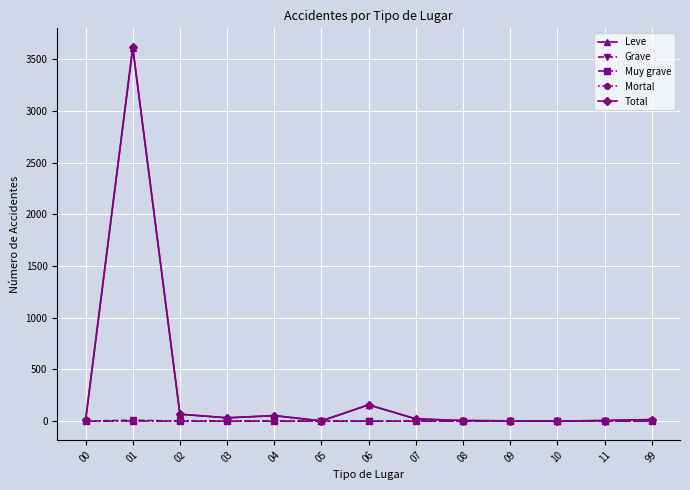

True or false: Mortal has a value of 0 at 00.

True